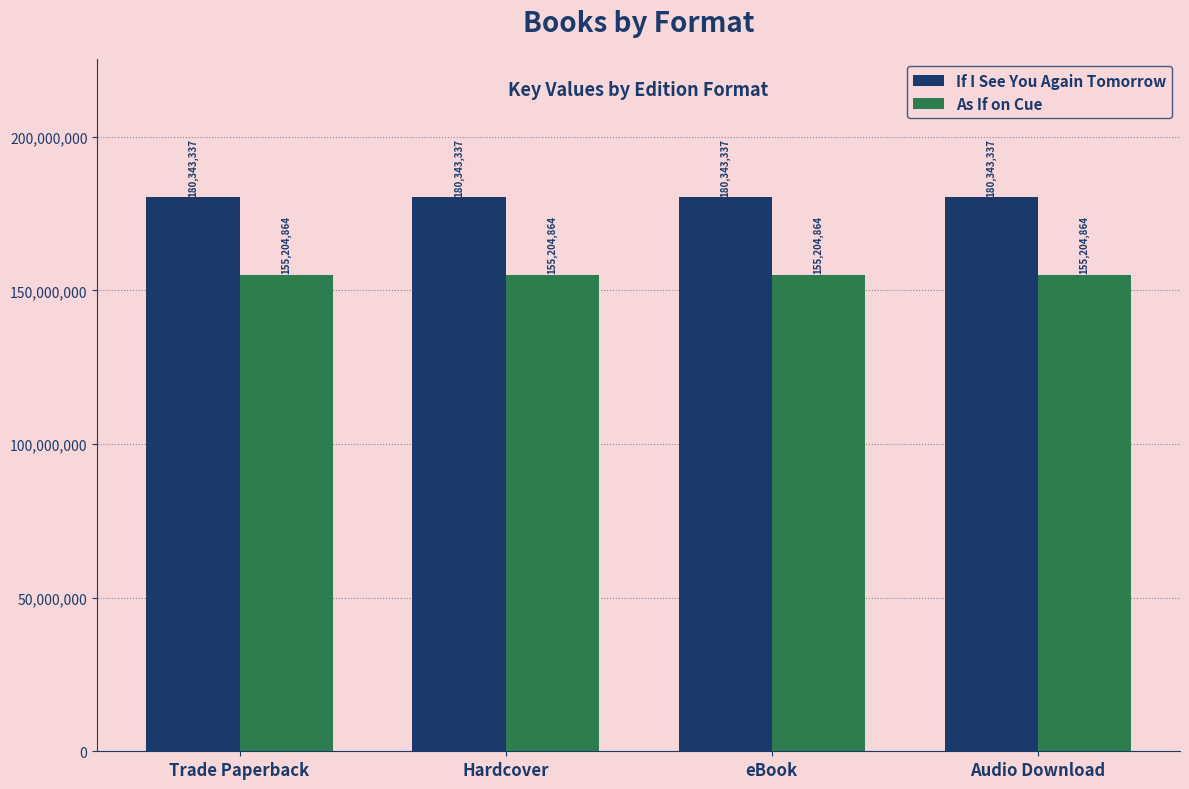

List the series in order of their overall mean, highest first.

If I See You Again Tomorrow, As If on Cue